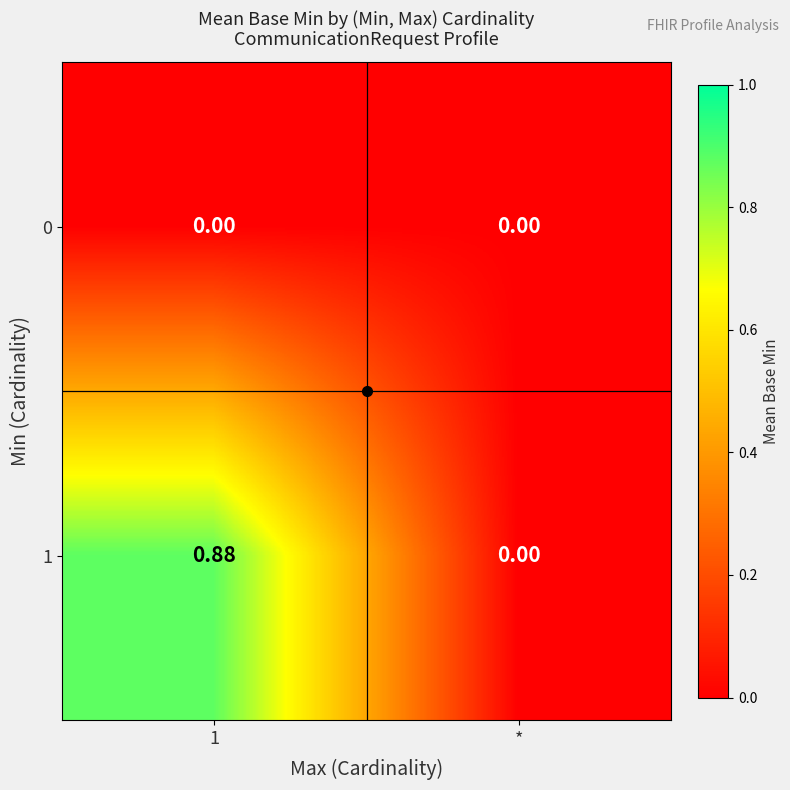

Is the value of 0 at * greater than the value of 1 at 1?

No